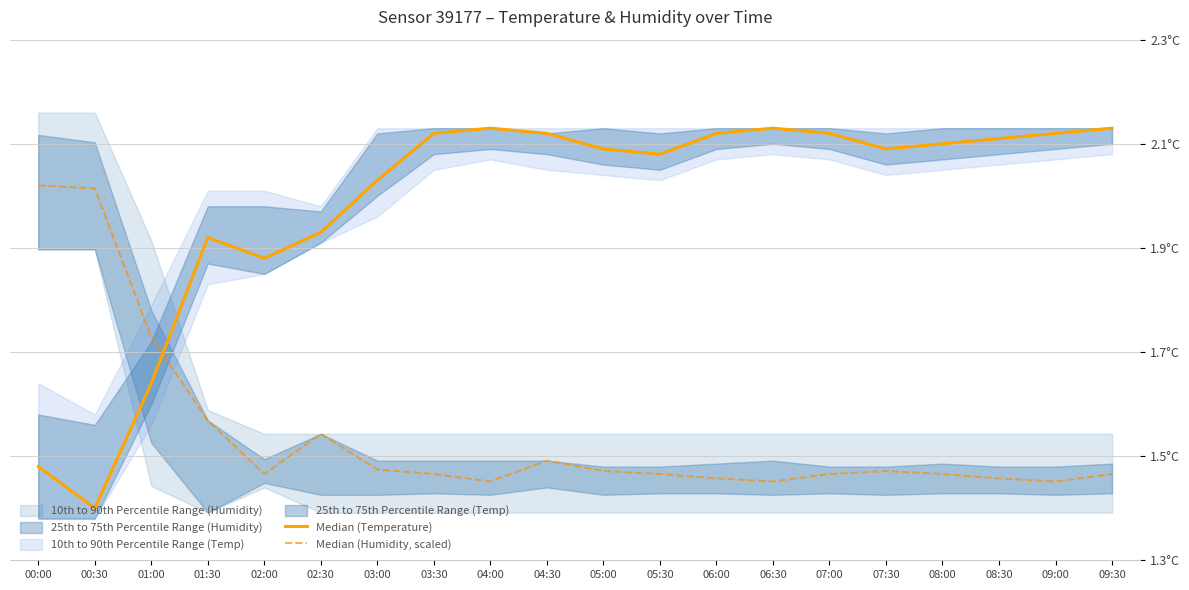

Is it true that Median (Temperature) equals 0.5 at 07:00?

False